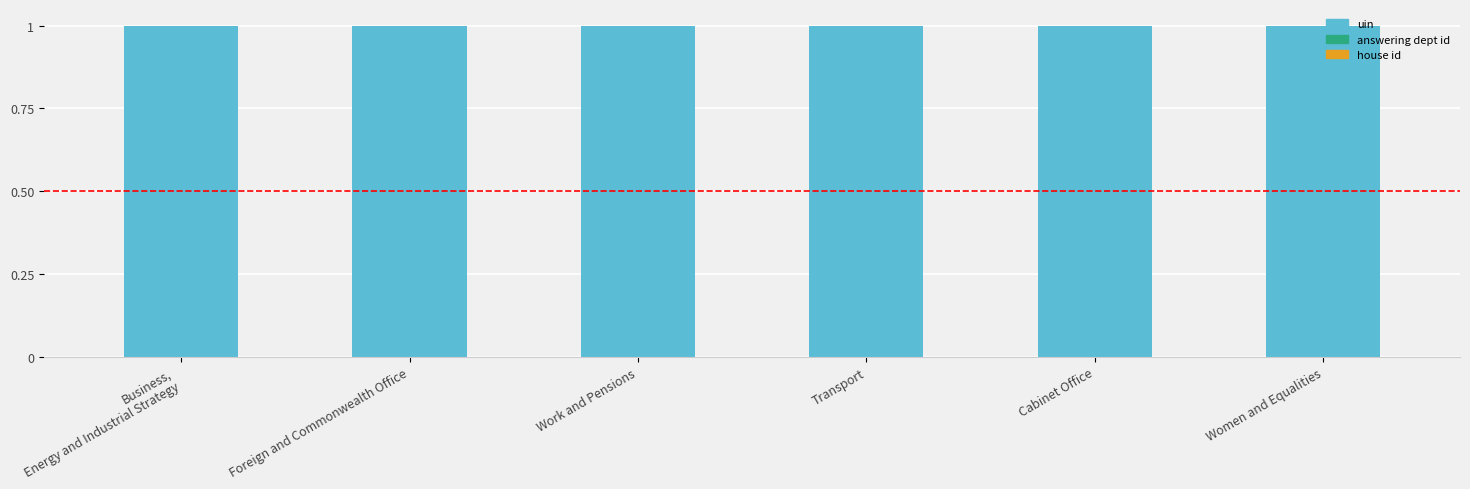

True or false: uin has a value of 1.0 at Cabinet Office.

True